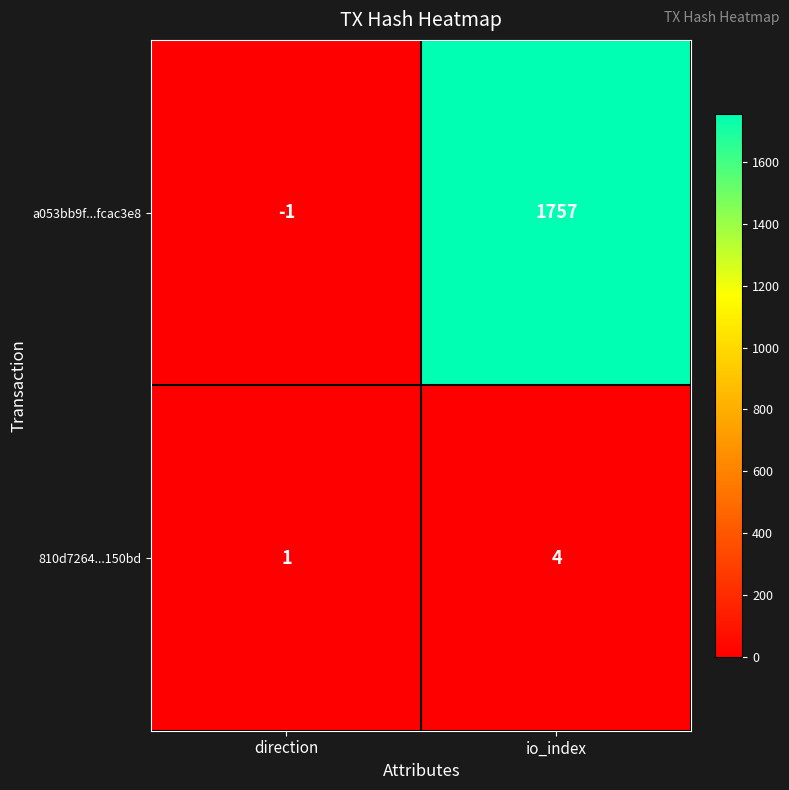

At which category is the sum across all series the highest?

io_index